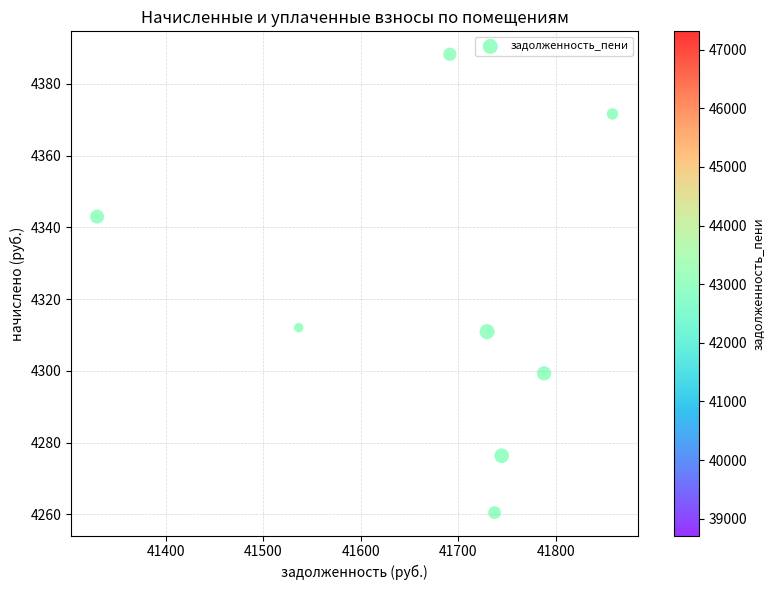

What is the range of X values (max minus min)?

528.9